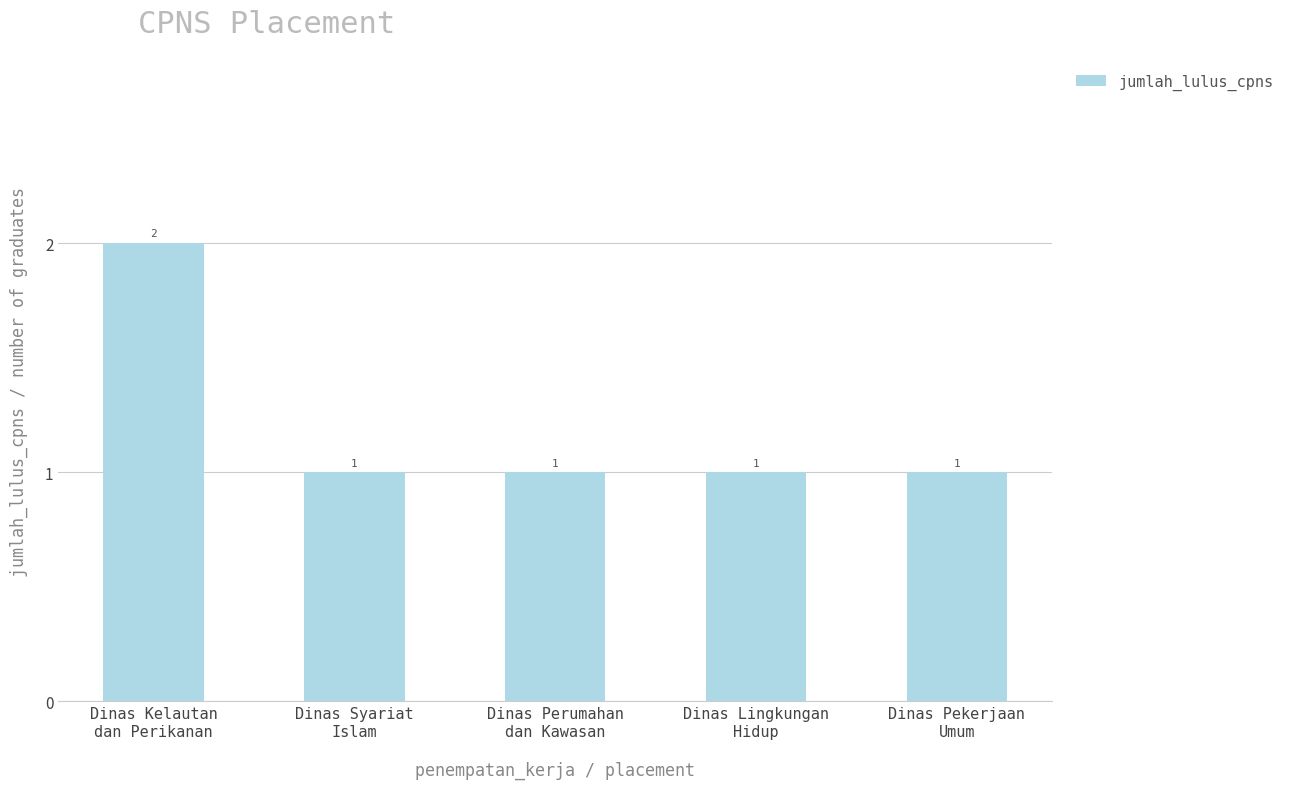

Reading left to right, list all the values displayed in this chart.

Dinas Kelautan
dan Perikanan=2	Dinas Syariat
Islam=1	Dinas Perumahan
dan Kawasan=1	Dinas Lingkungan
Hidup=1	Dinas Pekerjaan
Umum=1